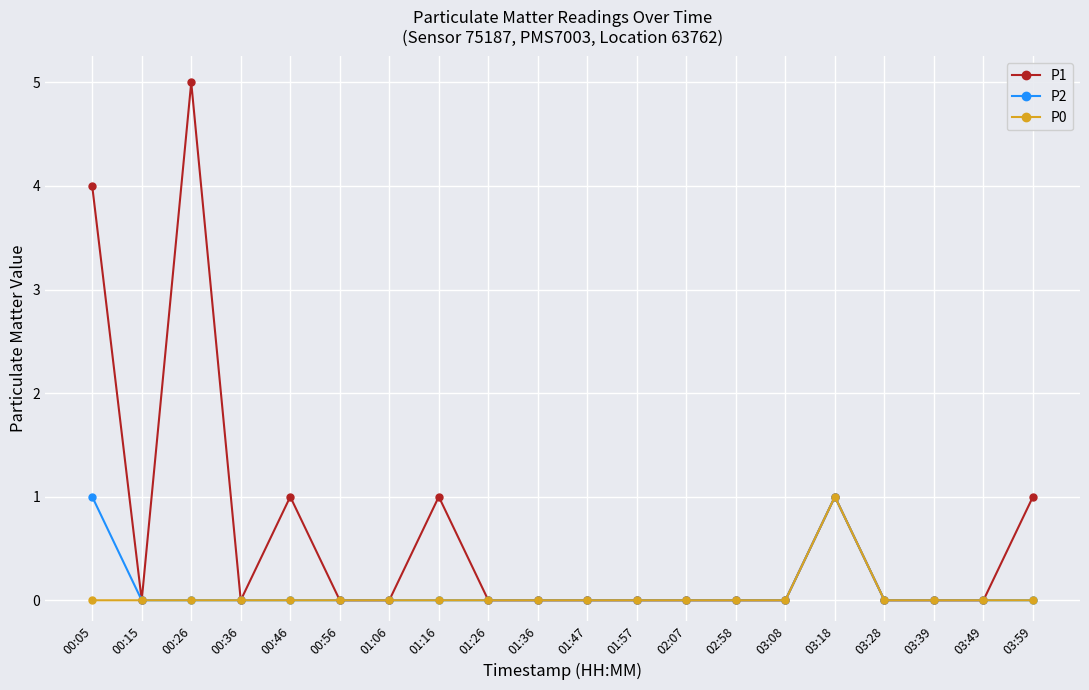

The P2 series shows -1 at 01:57. True or false?

False